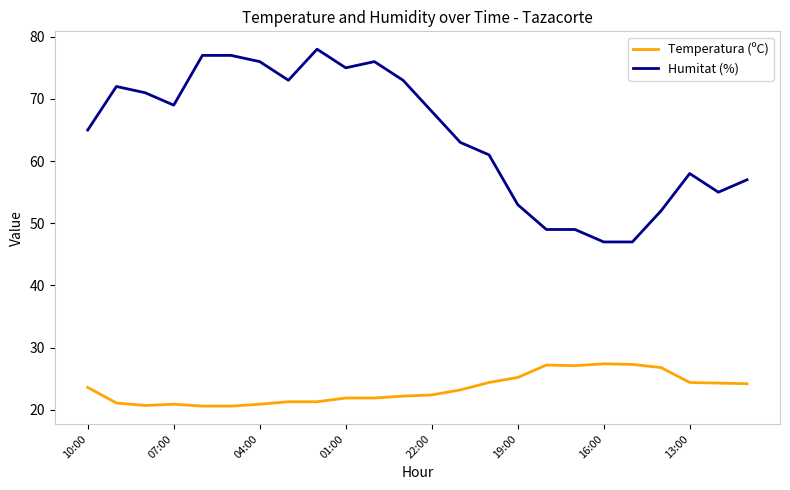

Does the chart display data point markers on the line(s)?

No